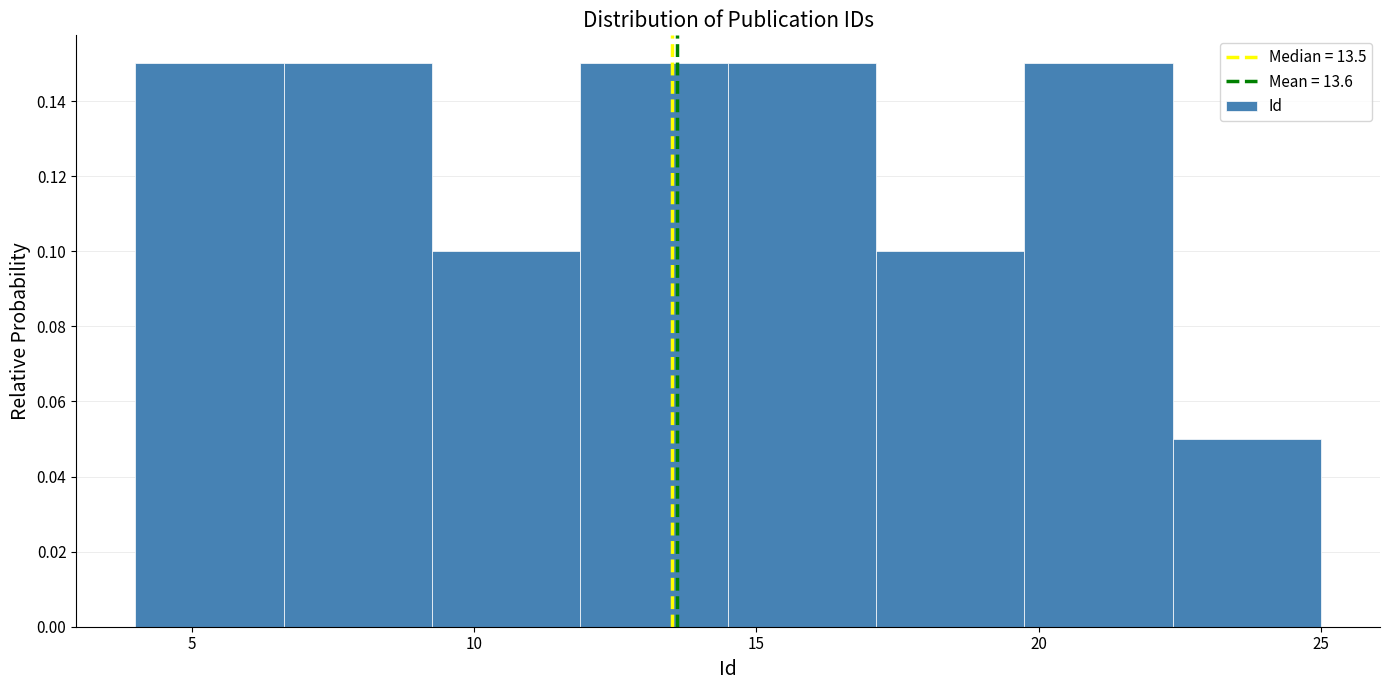

What is the height of the bar covering 6.5 to 9.5 on the x-axis? Neither the bar edges nor the heights are printed on the chart, so give them approximately, as read against the axes.

0.15